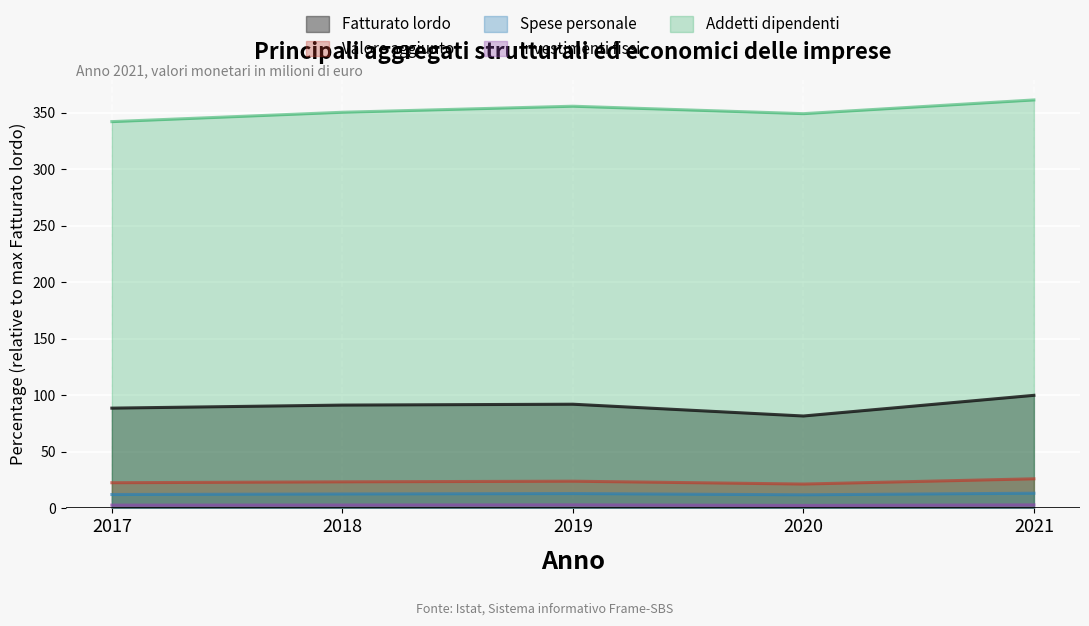

What is the value of the Addetti dipendenti point at the 5th from the left?

361.3